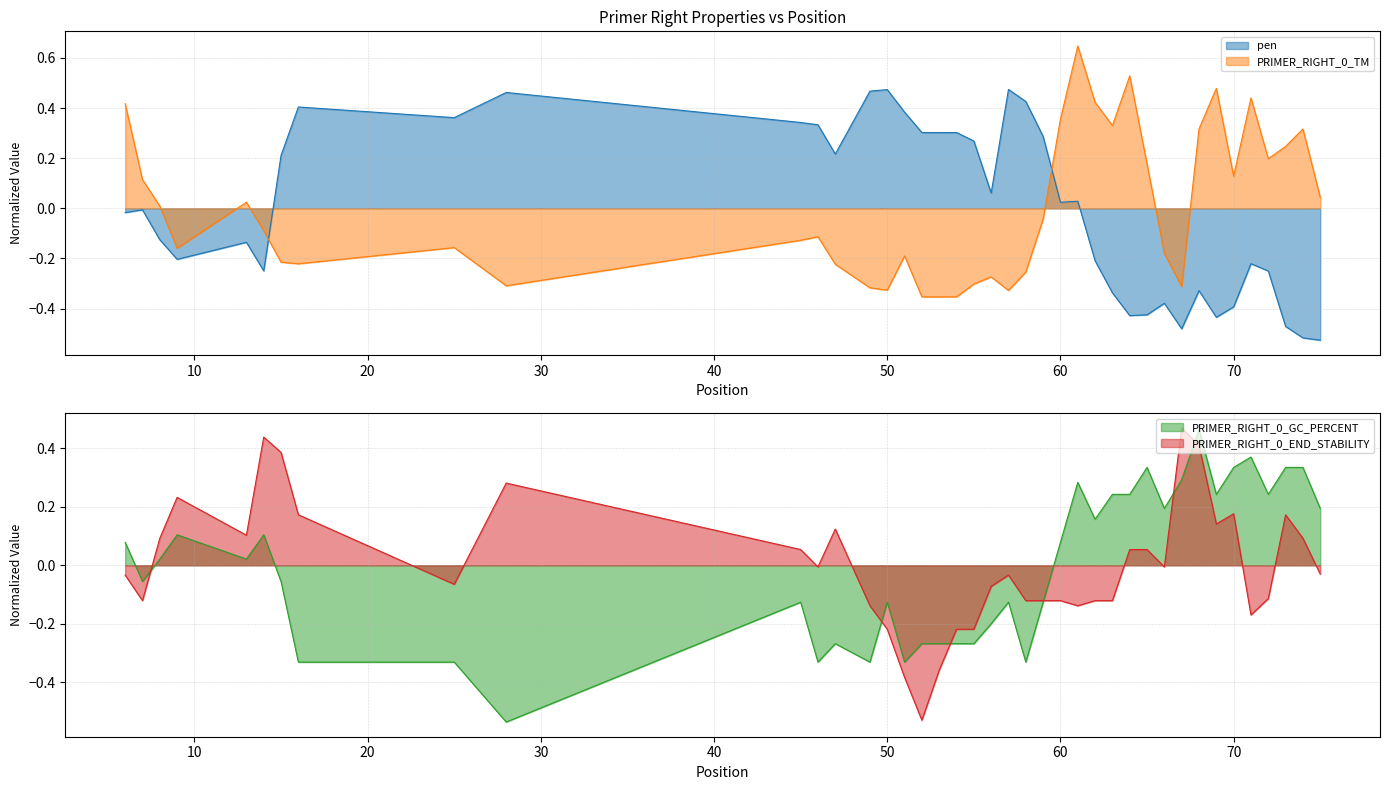

Which series has the largest range (max minus min)?

PRIMER_RIGHT_0_GC_PERCENT